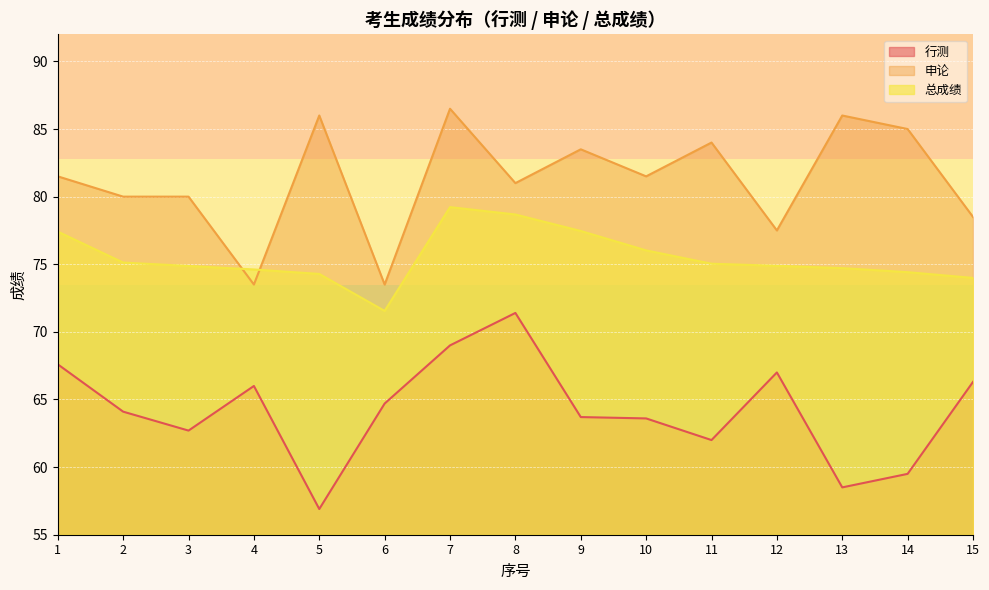

True or false: 总成绩 and 行测 cross at least once.

False